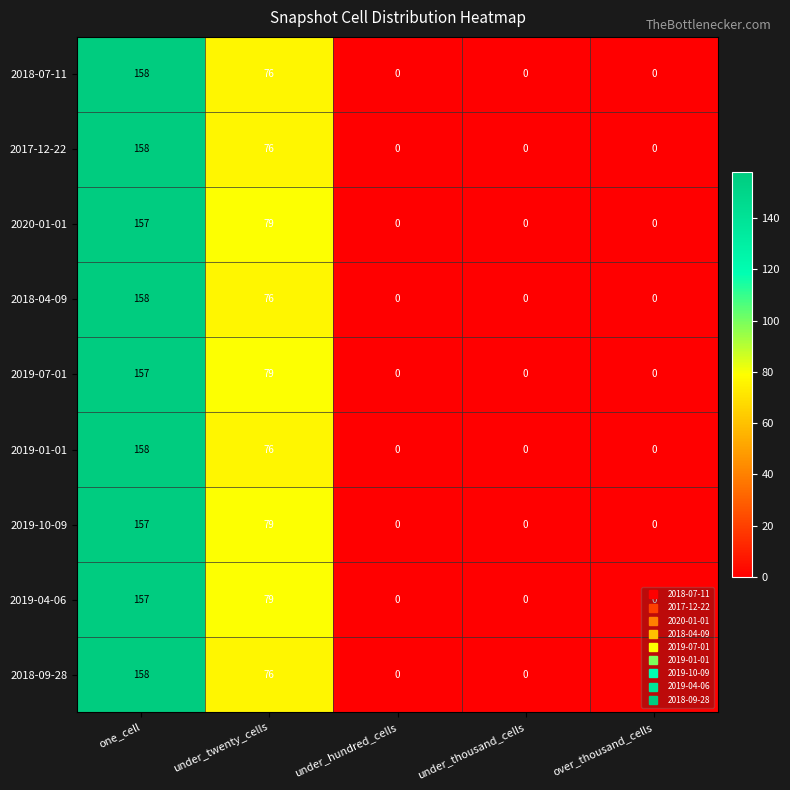

How many data points does each series have?

5